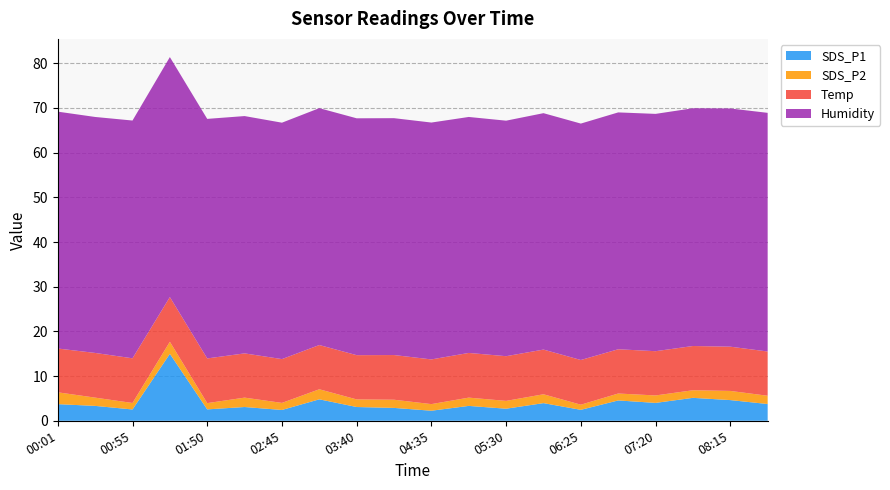

Reading left to right, transcribe all the data shown in this chart.

SDS_P1: 00:01=3.7	00:28=3.3	00:55=2.5	01:23=15.0	01:50=2.5	02:18=3.1	02:45=2.4	03:13=4.8	03:40=3.1	04:08=2.9	04:35=2.2	05:03=3.3	05:30=2.7	05:58=4.0	06:25=2.5	06:53=4.5	07:20=4.0	07:48=5.1	08:15=4.6	08:43=3.8
SDS_P2: 00:01=2.6	00:28=1.9	00:55=1.4	01:23=2.7	01:50=1.4	02:18=2.1	02:45=1.6	03:13=2.2	03:40=1.7	04:08=1.8	04:35=1.5	05:03=1.9	05:30=1.8	05:58=2.0	06:25=1.1	06:53=1.6	07:20=1.7	07:48=1.7	08:15=2.0	08:43=1.9
Temp: 00:01=9.8	00:28=10.0	00:55=10.0	01:23=10.0	01:50=10.0	02:18=9.9	02:45=9.8	03:13=9.9	03:40=9.9	04:08=10.0	04:35=10.0	05:03=10.0	05:30=10.0	05:58=10.0	06:25=10.0	06:53=9.9	07:20=9.9	07:48=9.9	08:15=9.9	08:43=9.9
Humidity: 00:01=53.0	00:28=52.8	00:55=53.2	01:23=53.7	01:50=53.6	02:18=53.1	02:45=52.9	03:13=53.0	03:40=53.0	04:08=53.0	04:35=53.0	05:03=52.8	05:30=52.7	05:58=52.9	06:25=52.9	06:53=53.0	07:20=53.1	07:48=53.2	08:15=53.3	08:43=53.4